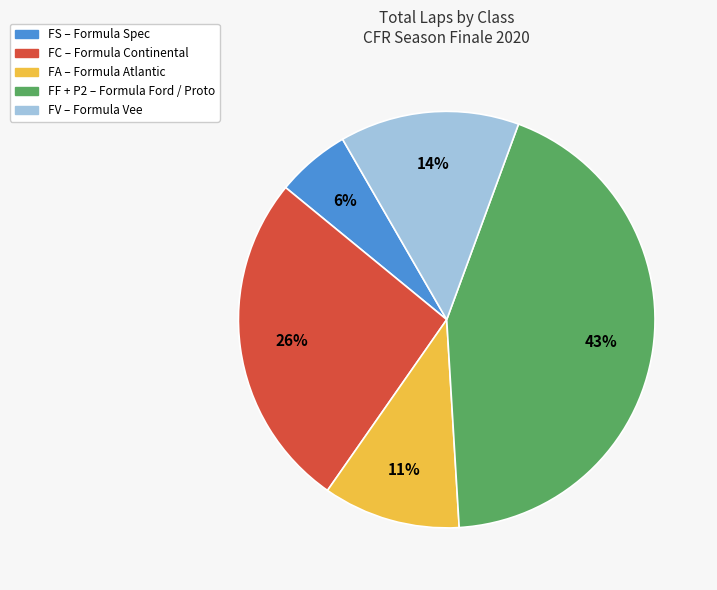

To the nearest percent, what is the average slice percentage?

20%